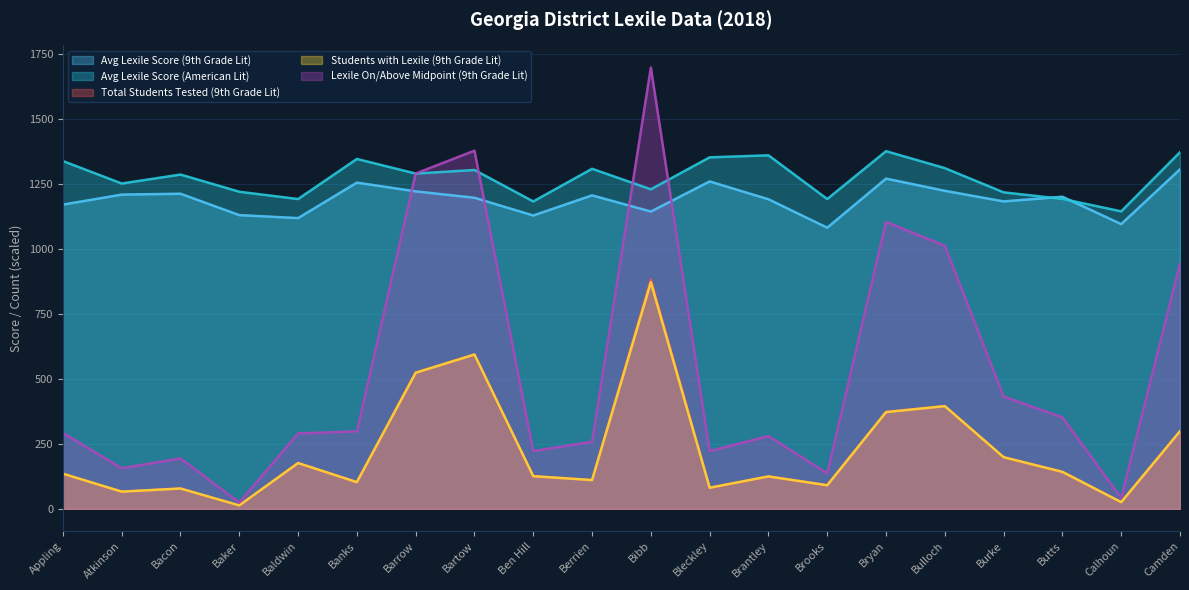

In Avg Lexile Score (American Lit), how many points are lower than both neighbors (excluding endpoints)?

7